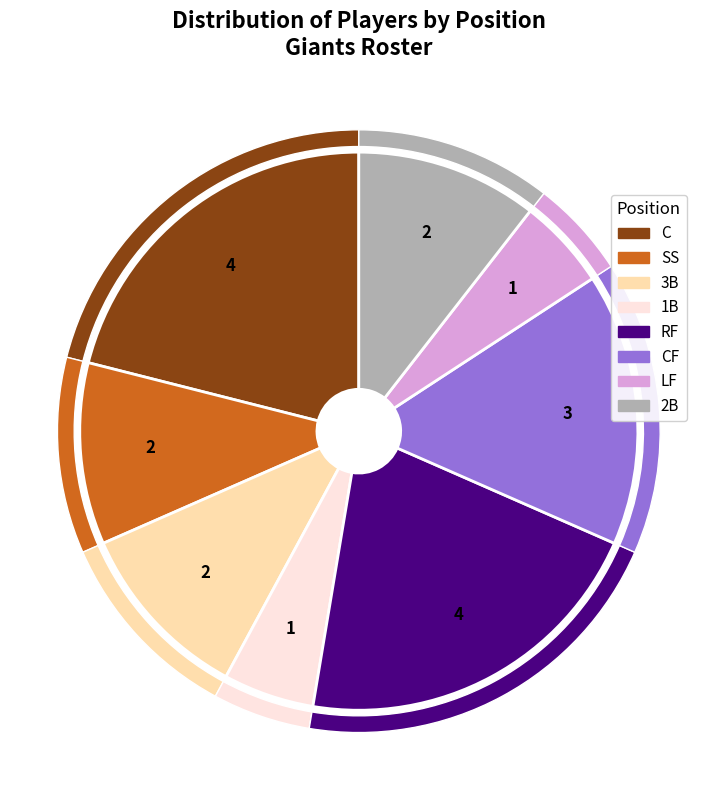

Count the number of slices in the pie.

8